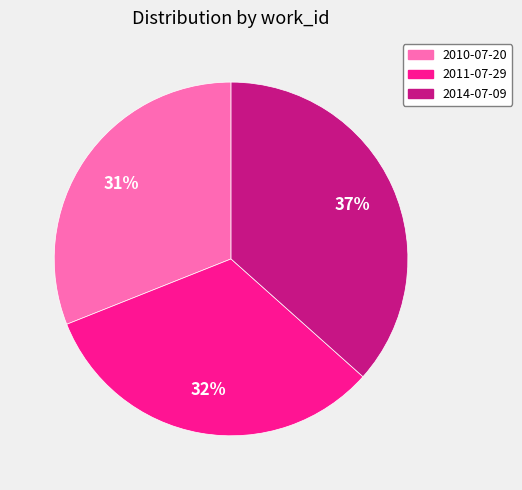

Do 2011-07-29 and 2010-07-20 together represent more than half of the pie?

Yes